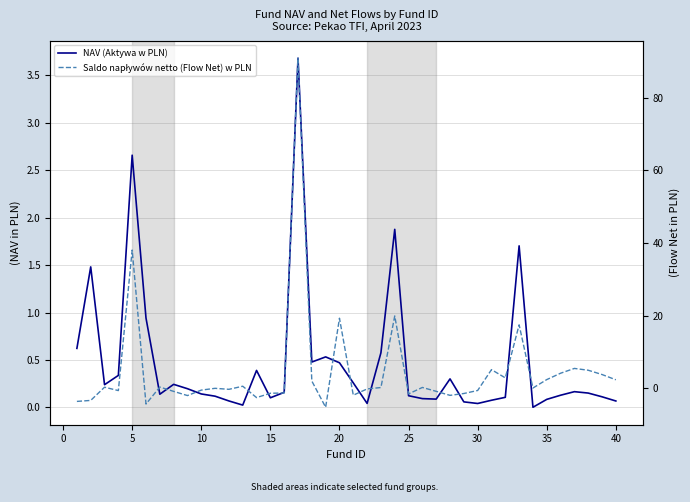

Does the chart have visible grid lines?

Yes